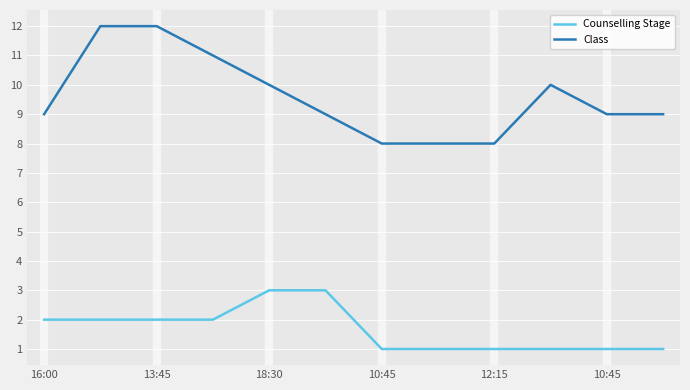

Count the number of categories in the chart.

12